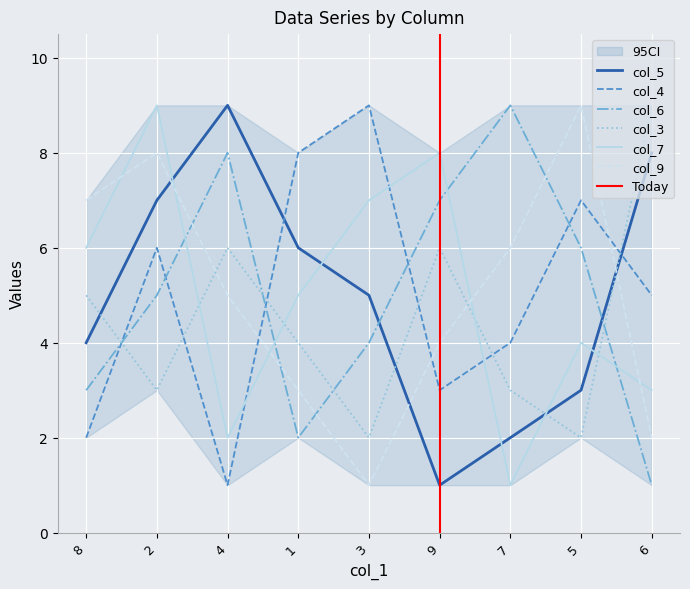

Does the chart display data point markers on the line(s)?

No